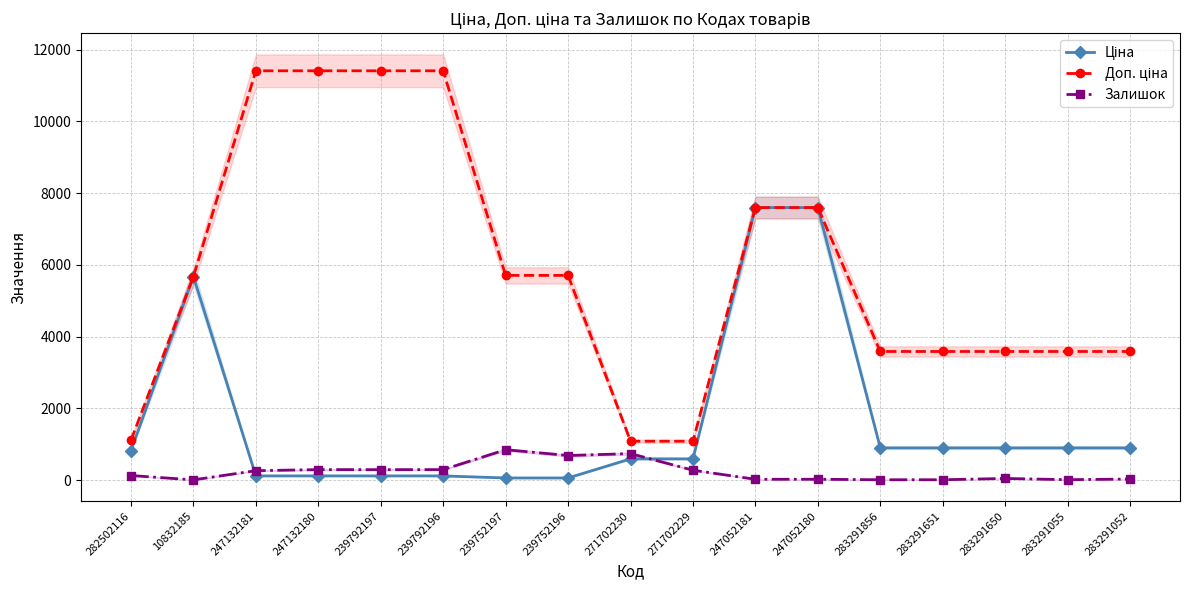

Does the chart have visible grid lines?

Yes